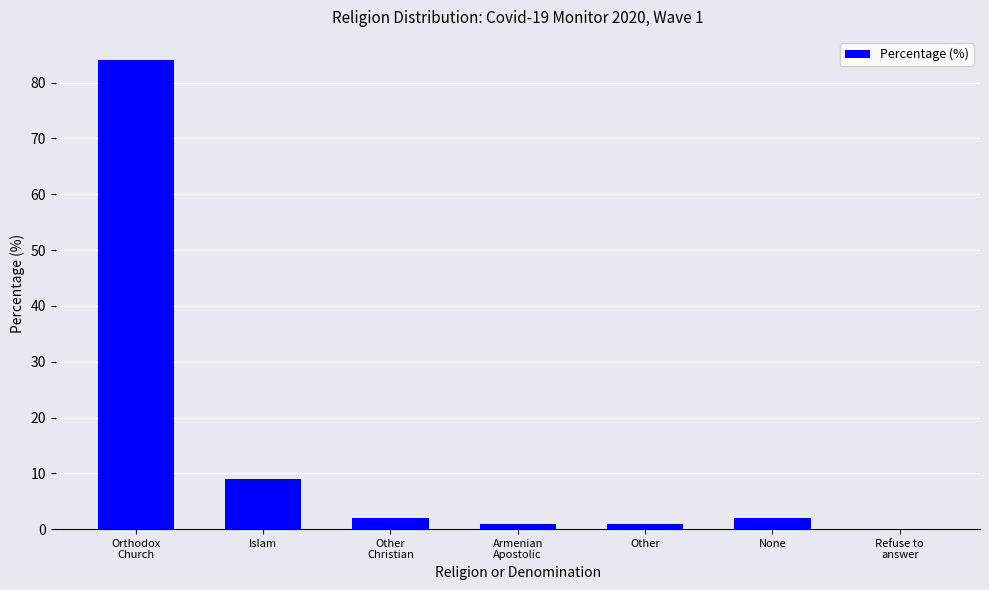

What is the average value?

14